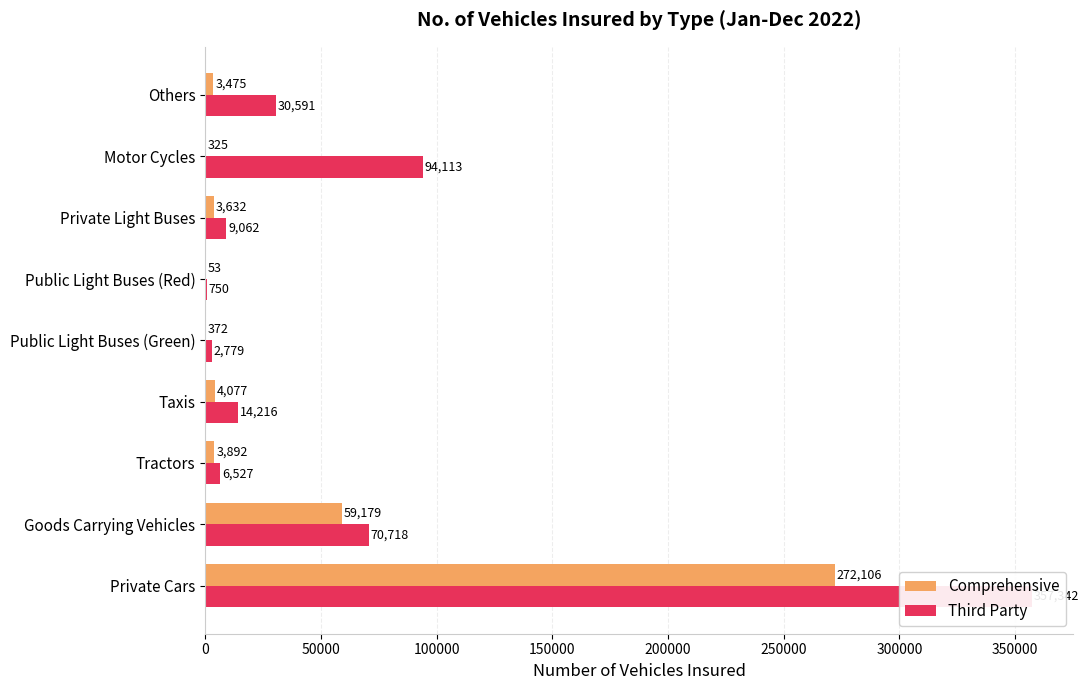

Rank the series by their maximum value, from lowest to highest.

Comprehensive, Third Party